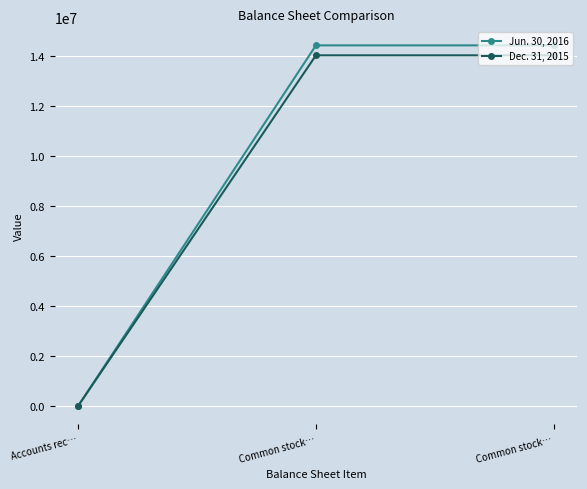

How many lines are shown in the chart?

2